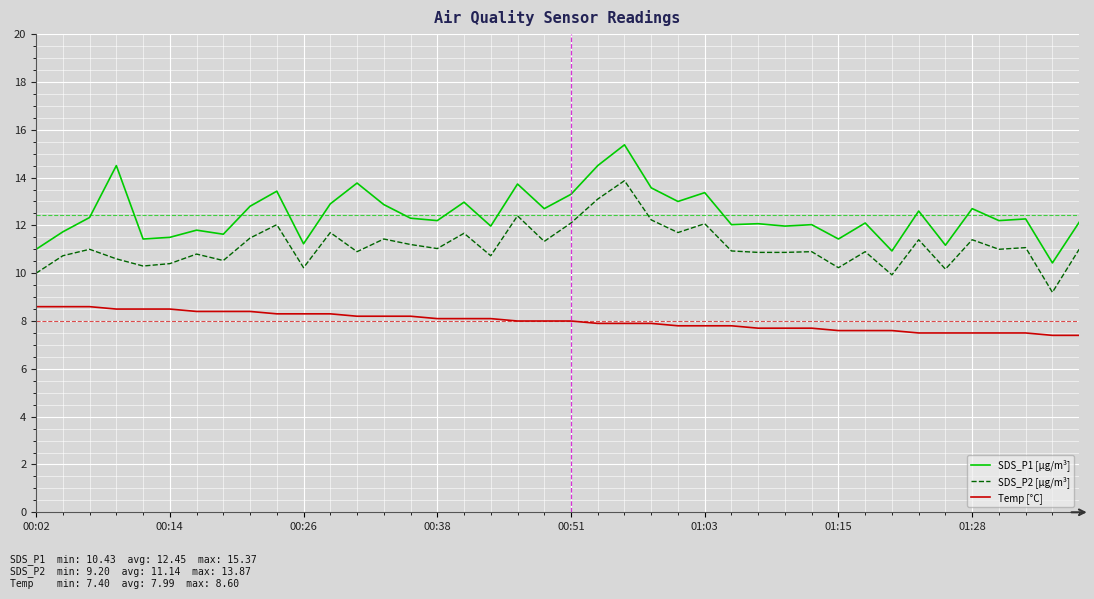

What is the greatest value displayed?

15.4